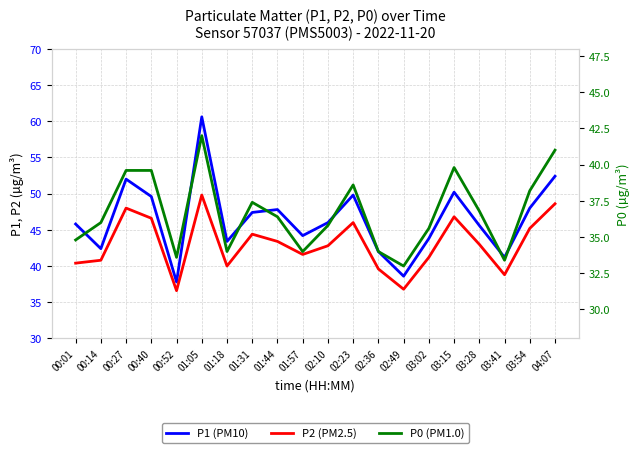

At 03:54, list the series in order from smallest to largest.

P0 (PM1.0), P2 (PM2.5), P1 (PM10)